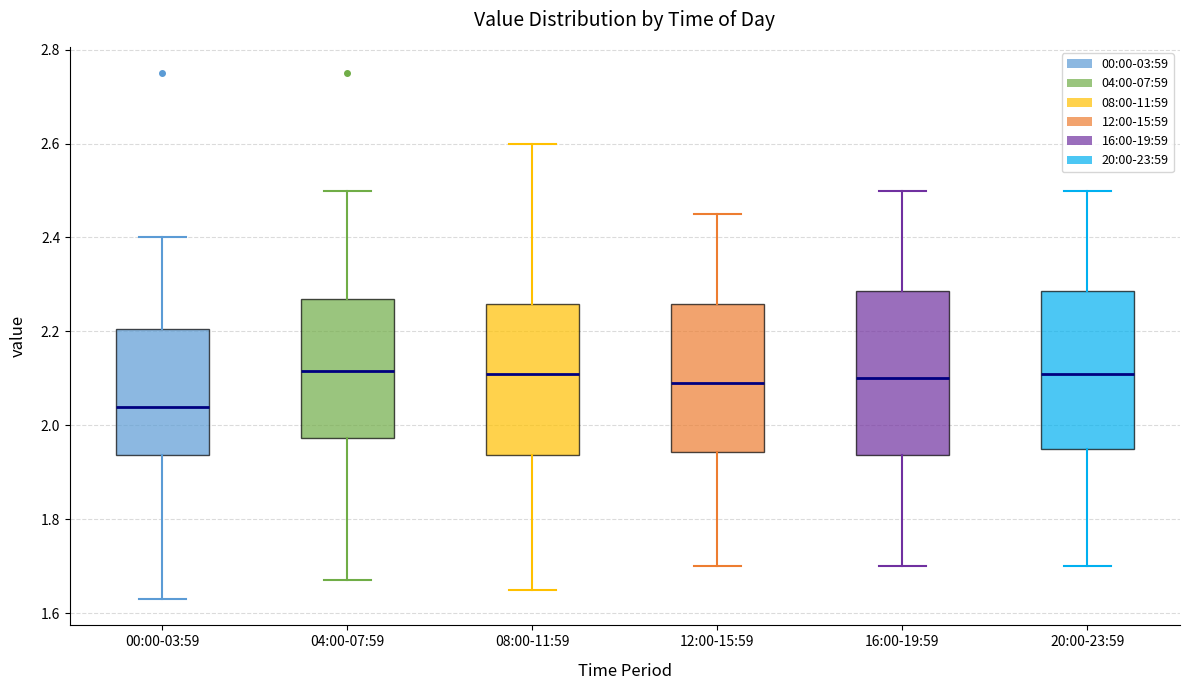

Which box's median line is the lowest?

00:00-03:59